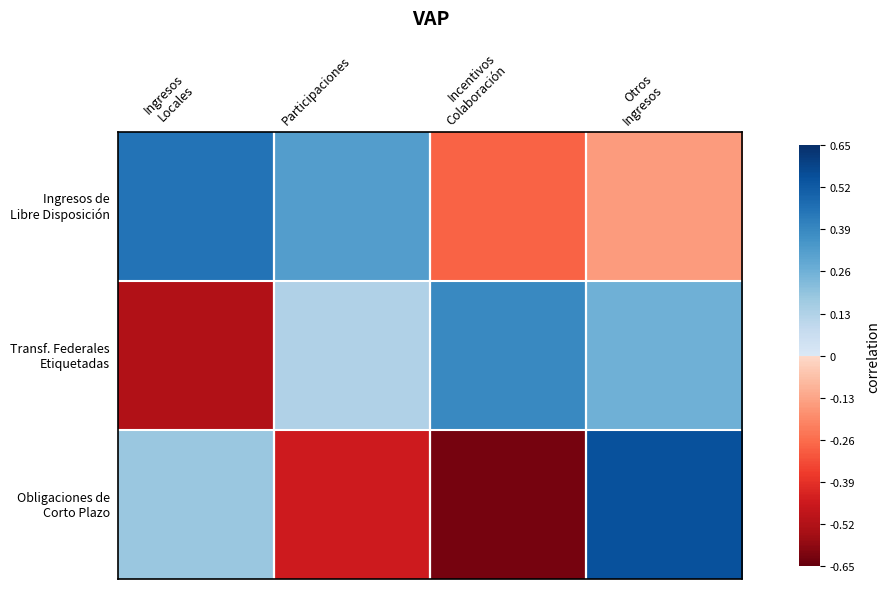

Which series has the largest total across all categories?

Ingresos de Libre Disposición